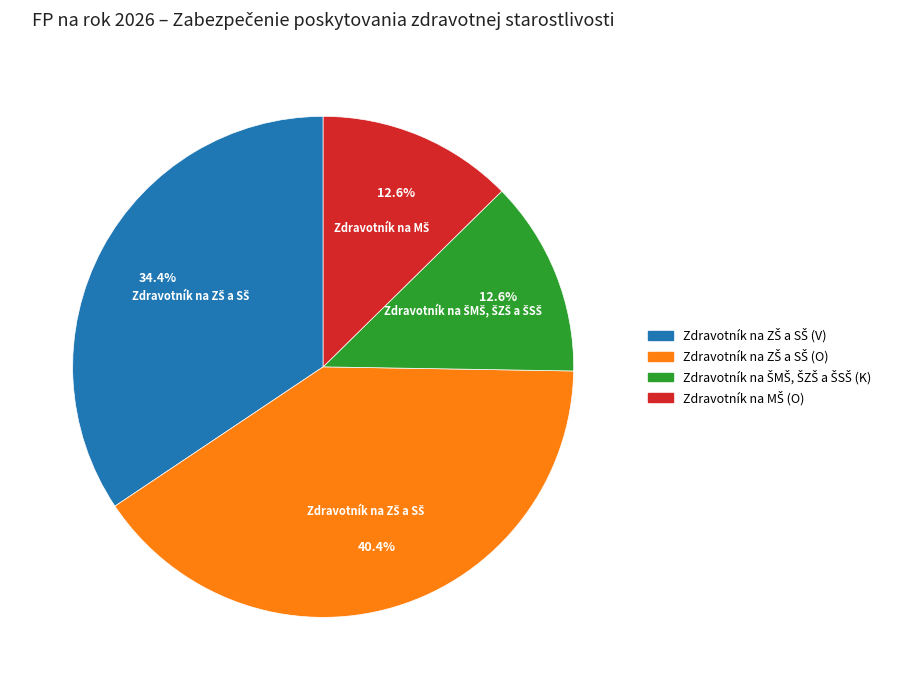

To the nearest percent, what is the average slice percentage?

25%